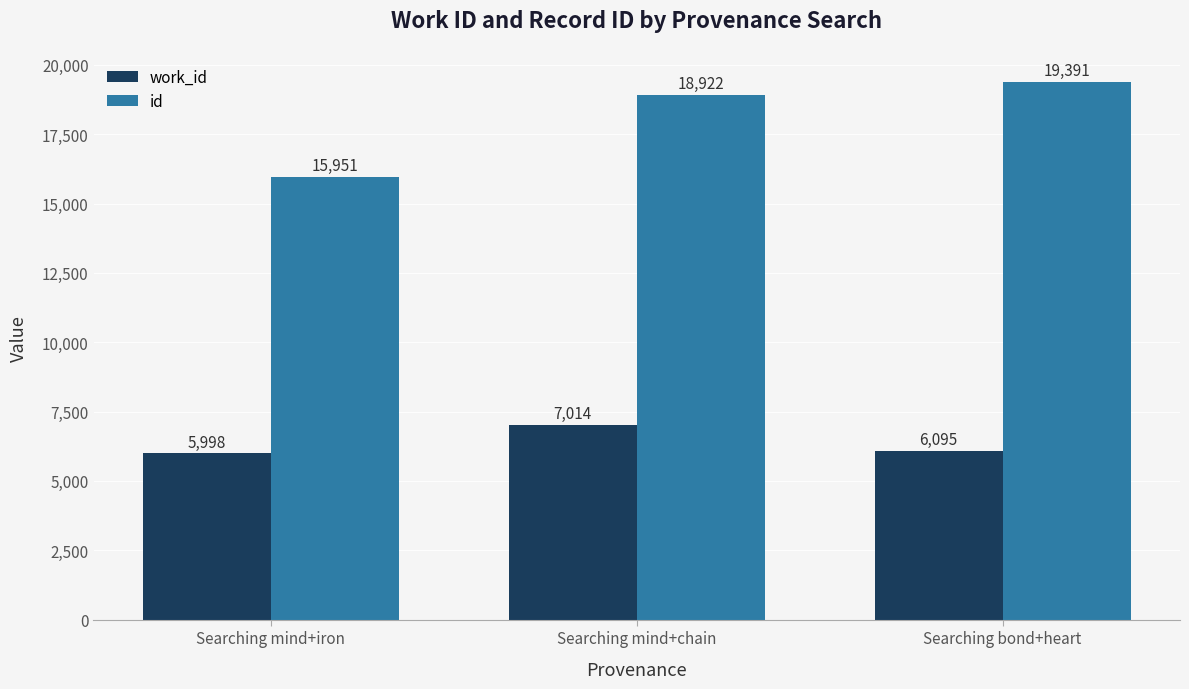

What is the total value across all series at Searching mind+iron?

21949